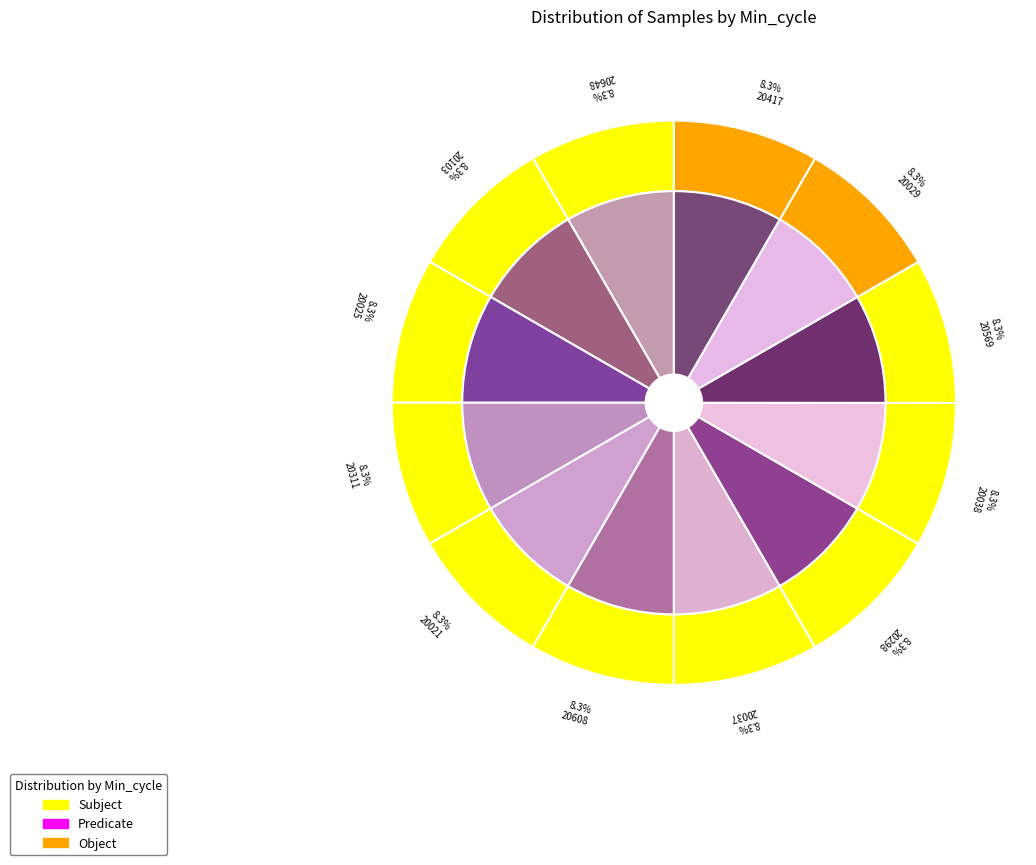

Is there a majority slice in this chart?

No